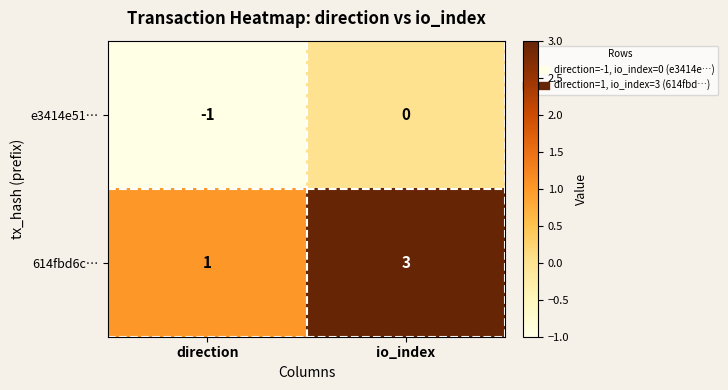

Rank the series by their maximum value, from lowest to highest.

e3414e51…, 614fbd6c…